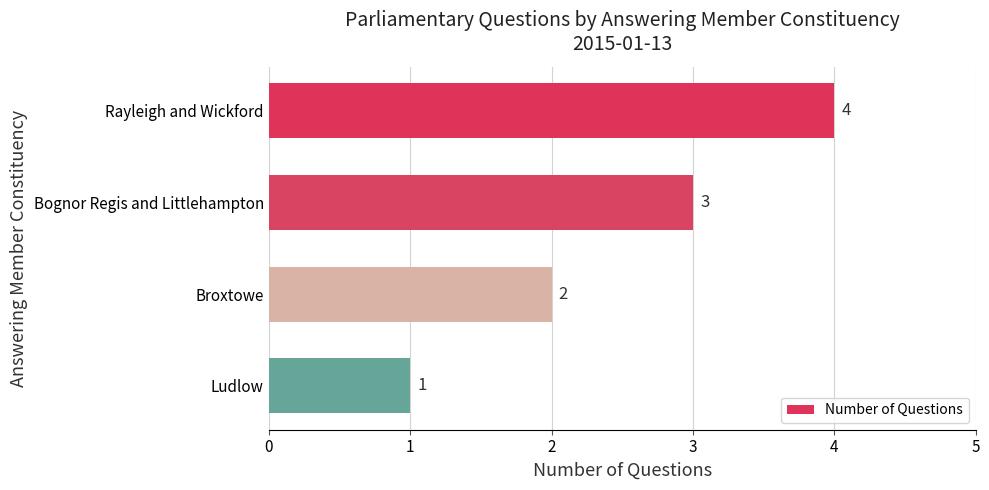

What is the smallest value displayed?

1